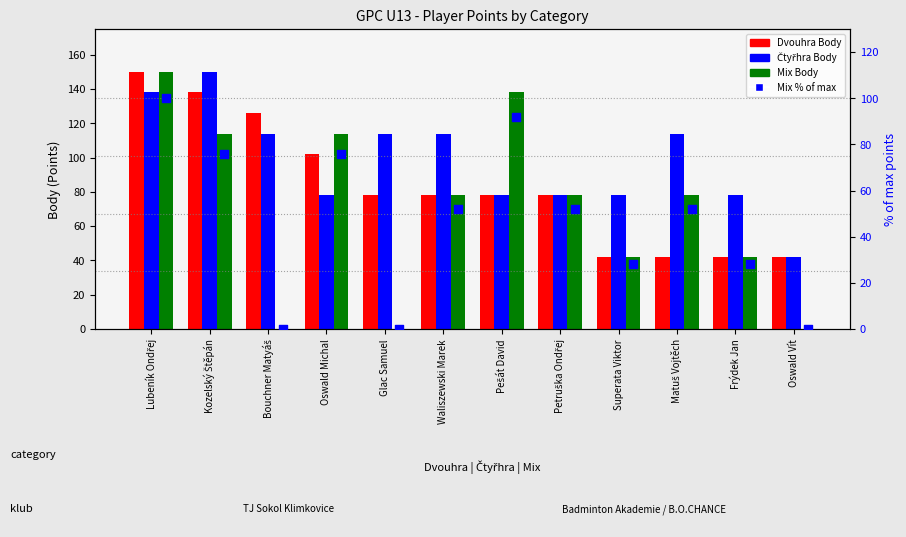

Which series has the largest total across all categories?

Čtyřhra Body